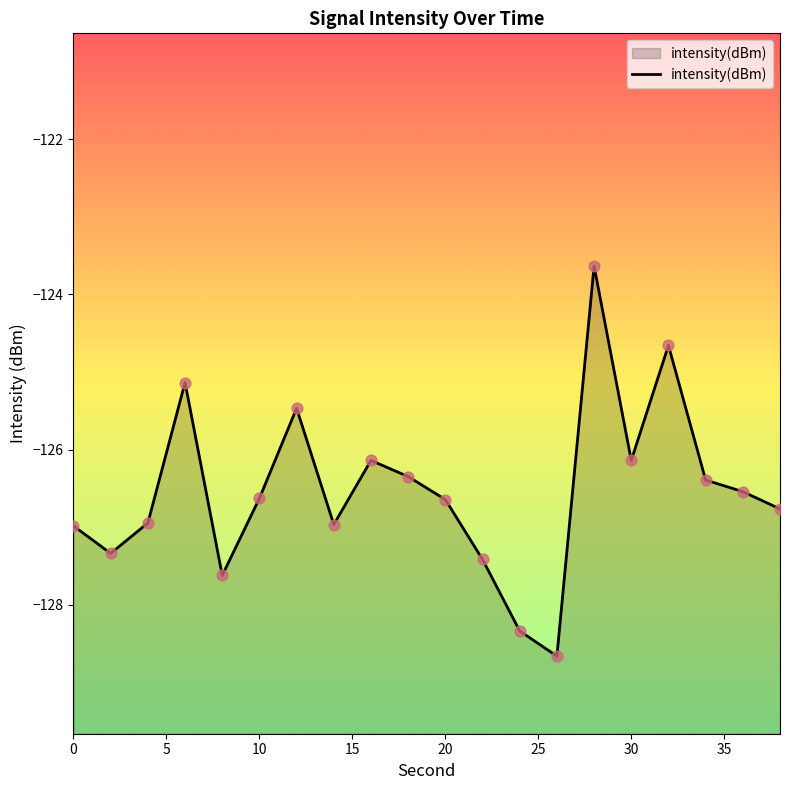

What is the change in value from 30 to 34?

-0.3